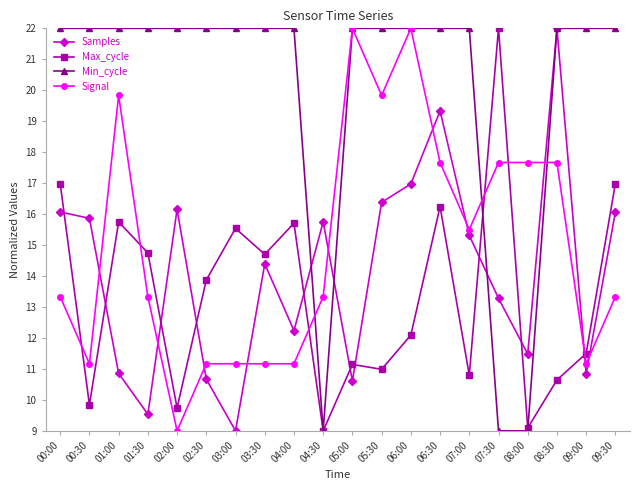

How many interior local valleys does the Samples series have?

6